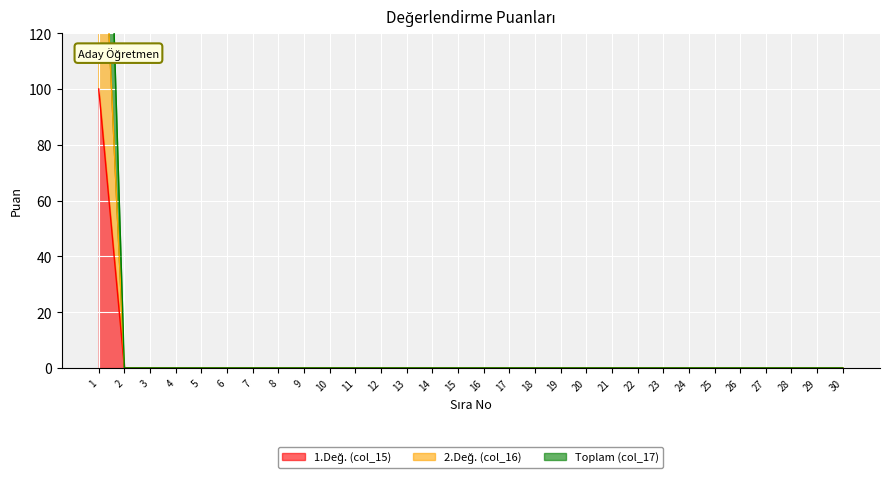

True or false: 2.Değ. (col_16) and 1.Değ. (col_15) cross at least once.

False